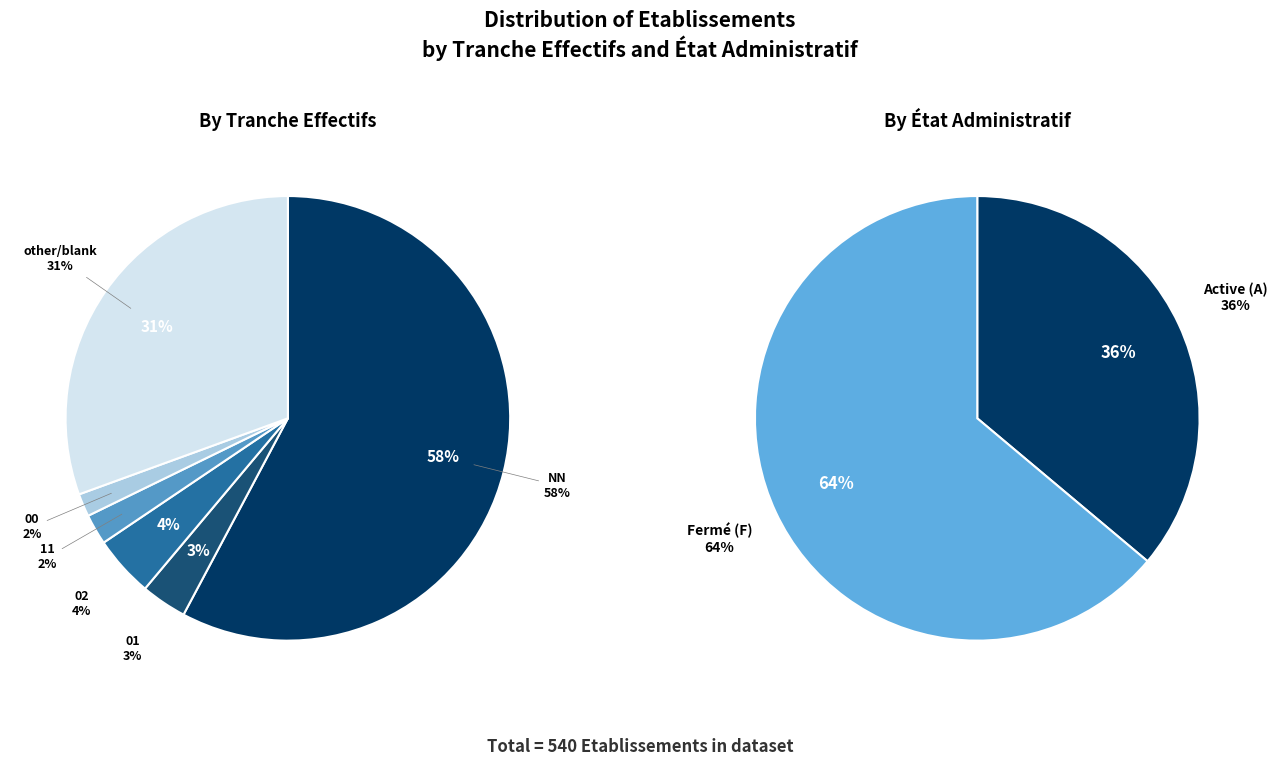

True or false: 02 accounts for 18% of the total.

False